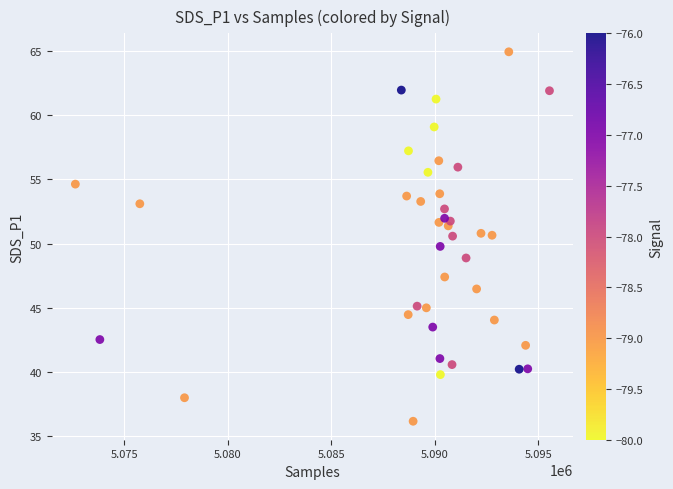

What is the range of X values (max minus min)?

22897.0